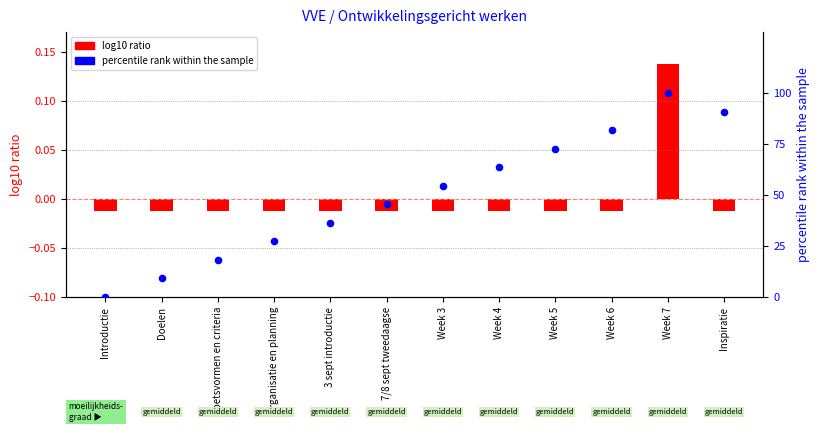

Which series contains the highest Y value?

percentile rank within the sample